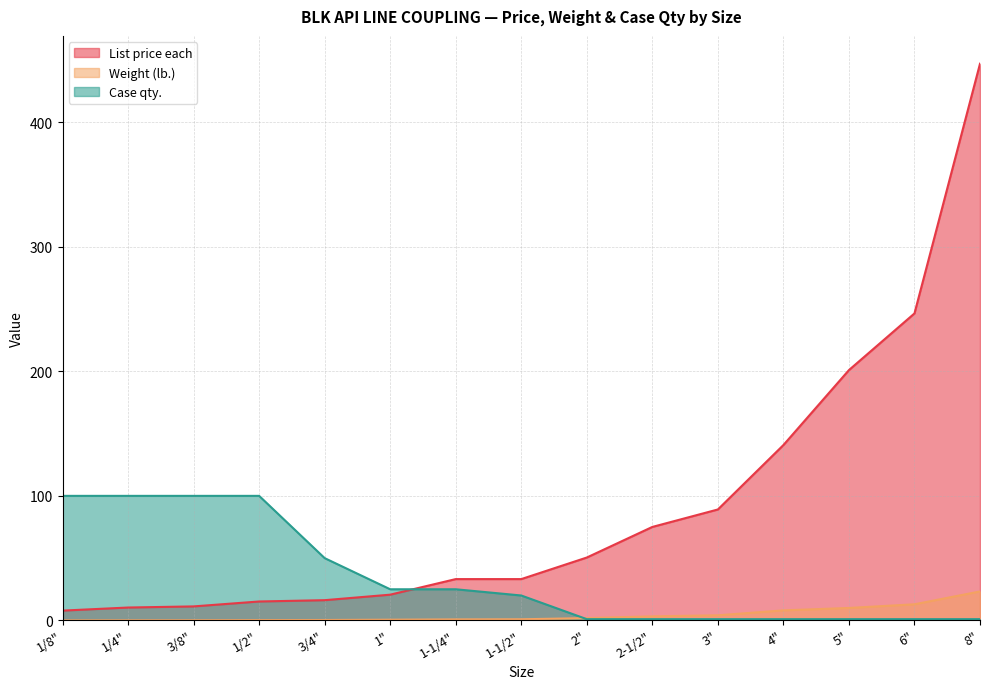

What position from the right is 3/8"?

13